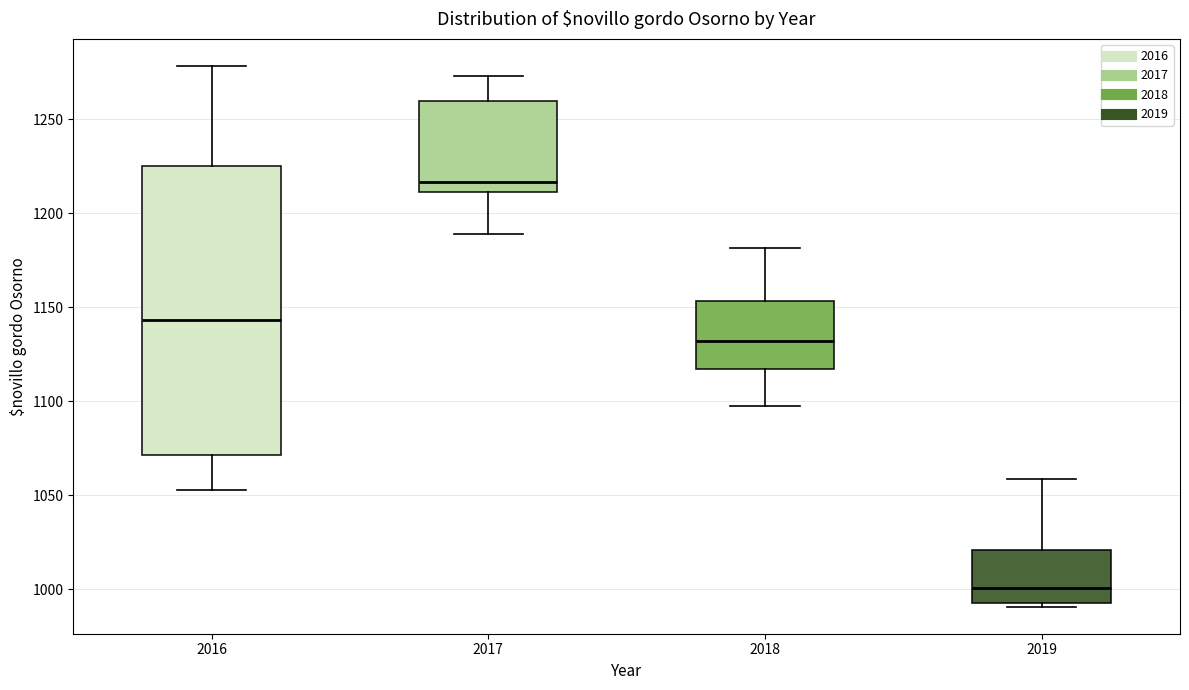

Where does the lower whisker of the box at x = 2016 end on the y-axis? The values are not printed on the chart, so give them approximately, as read against the axis.

1055